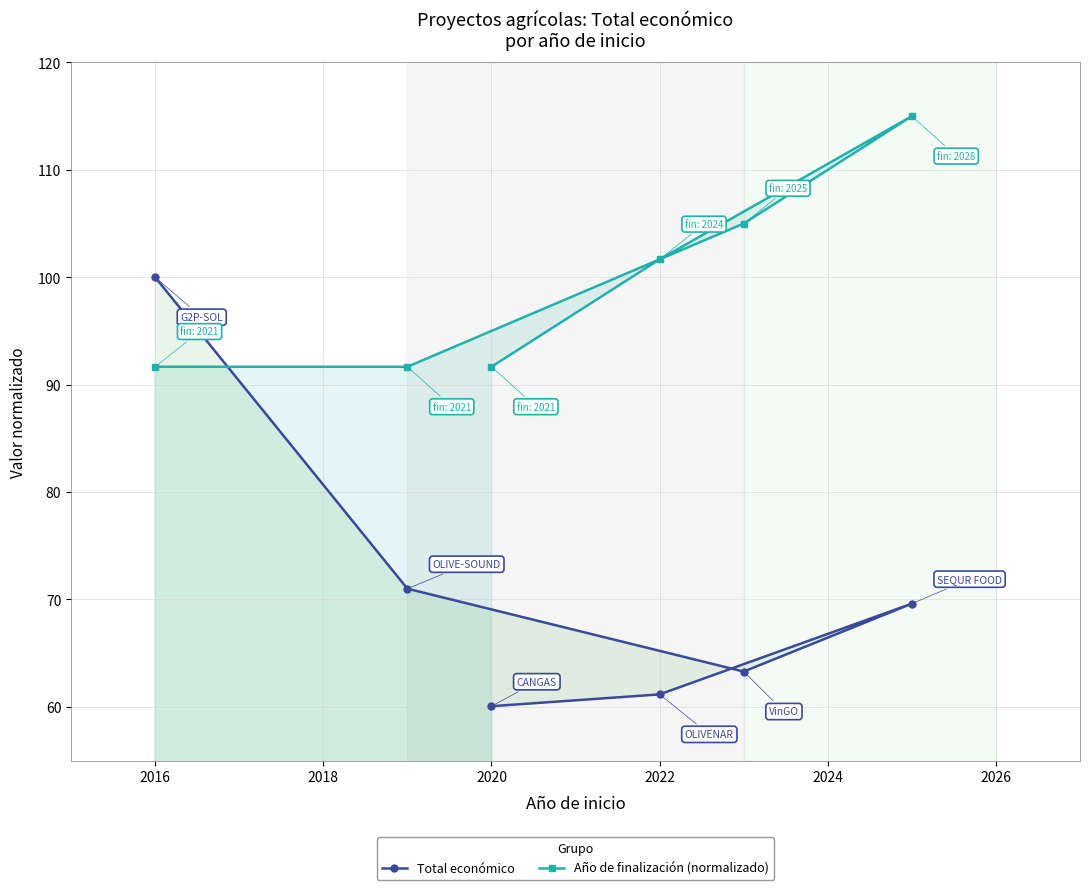

List the series in order of their overall mean, highest first.

Año de finalización (normalizado), Total económico